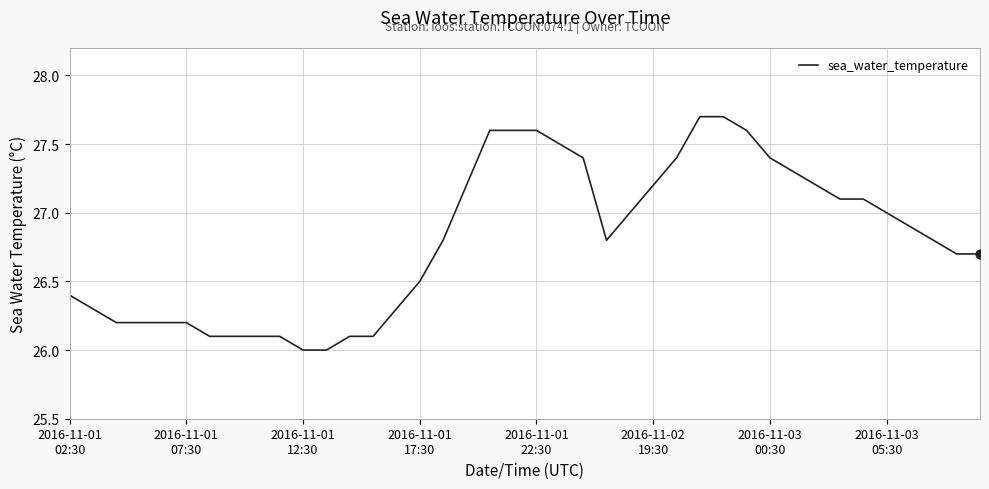

What is the minimum value shown in the chart?

26.0